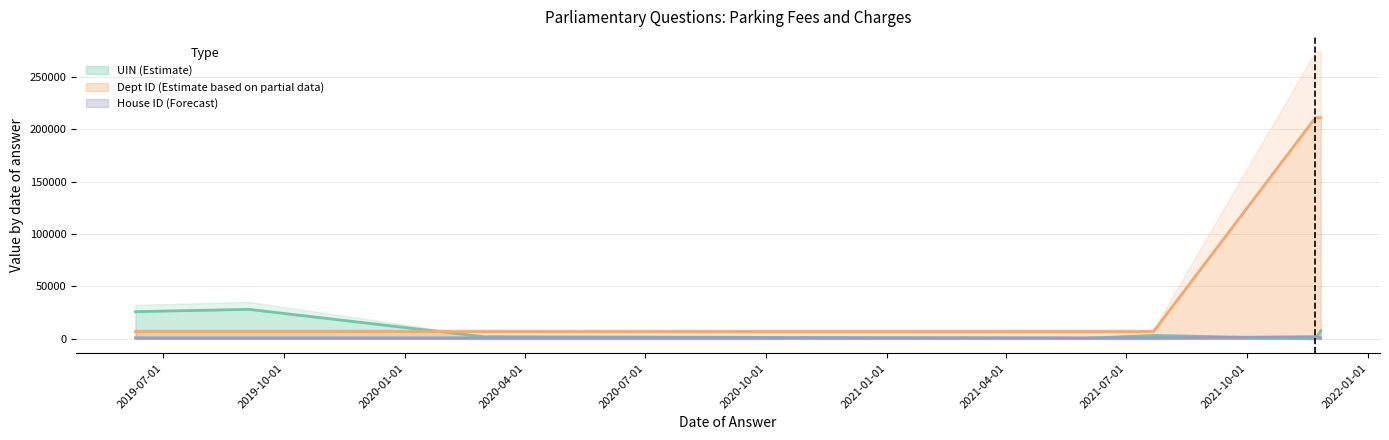

What is the sum of all UIN (Estimate) values?

73962.5